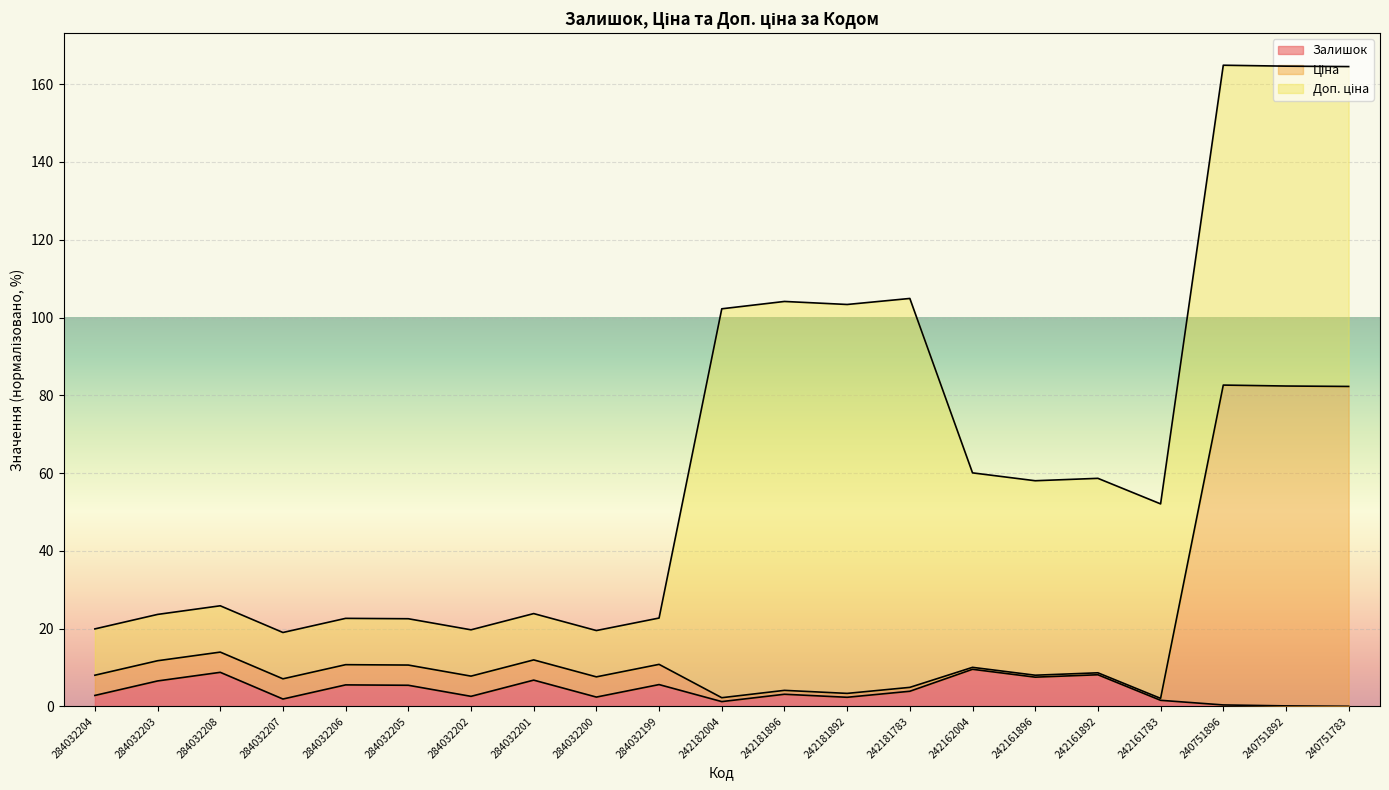

How many lines are shown in the chart?

3